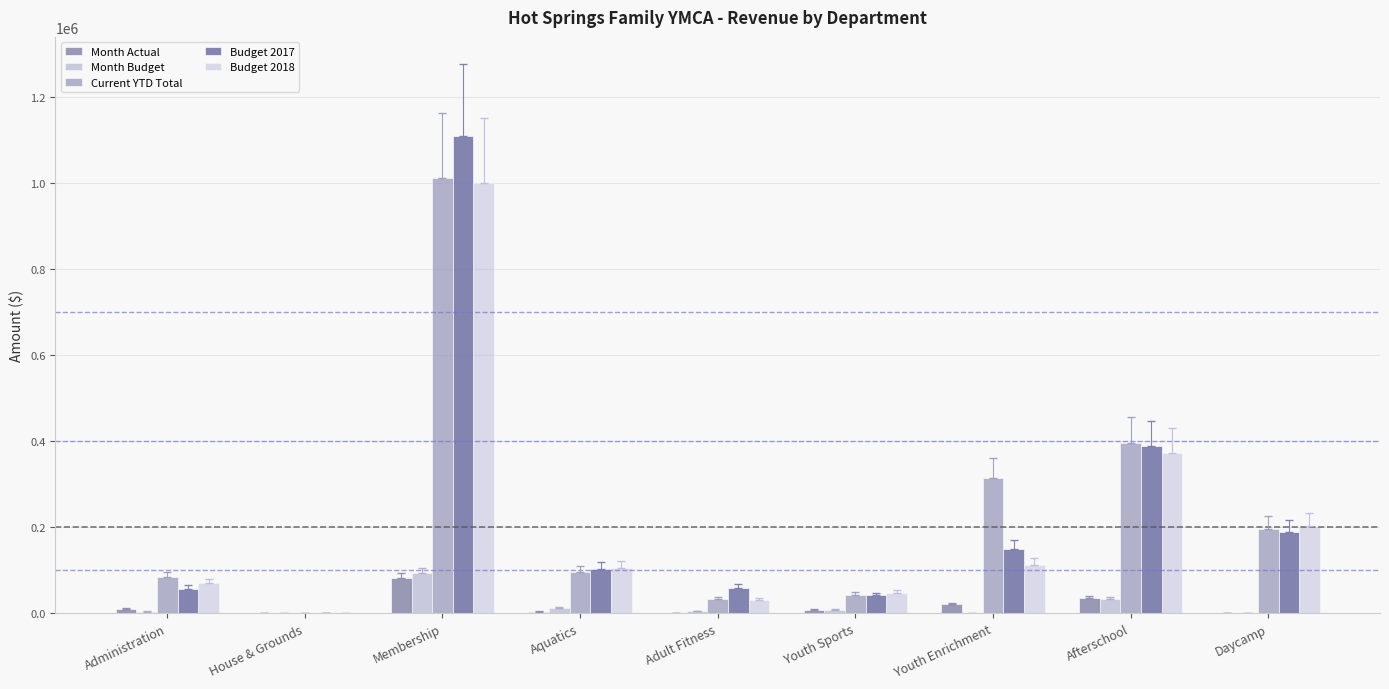

Which series changed the most between Administration and Daycamp?

Budget 2018